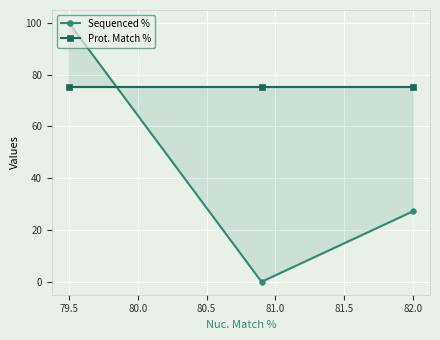

List the series in order of their peak value, lowest first.

Prot. Match %, Sequenced %